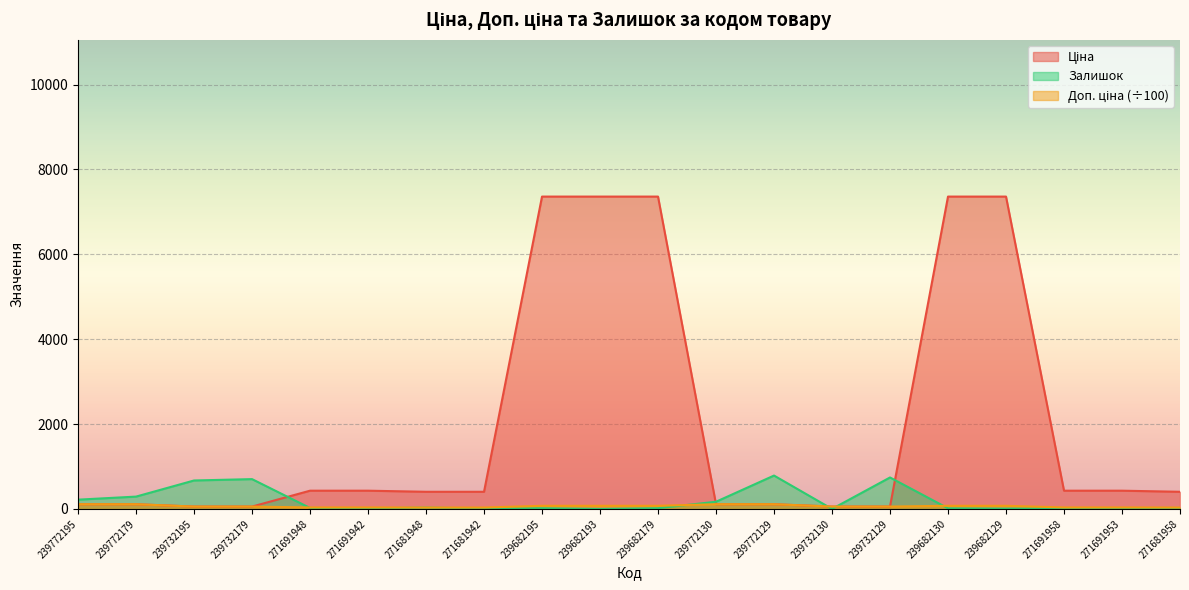

Which has a higher value, 239682129 or 239732129?

239682129